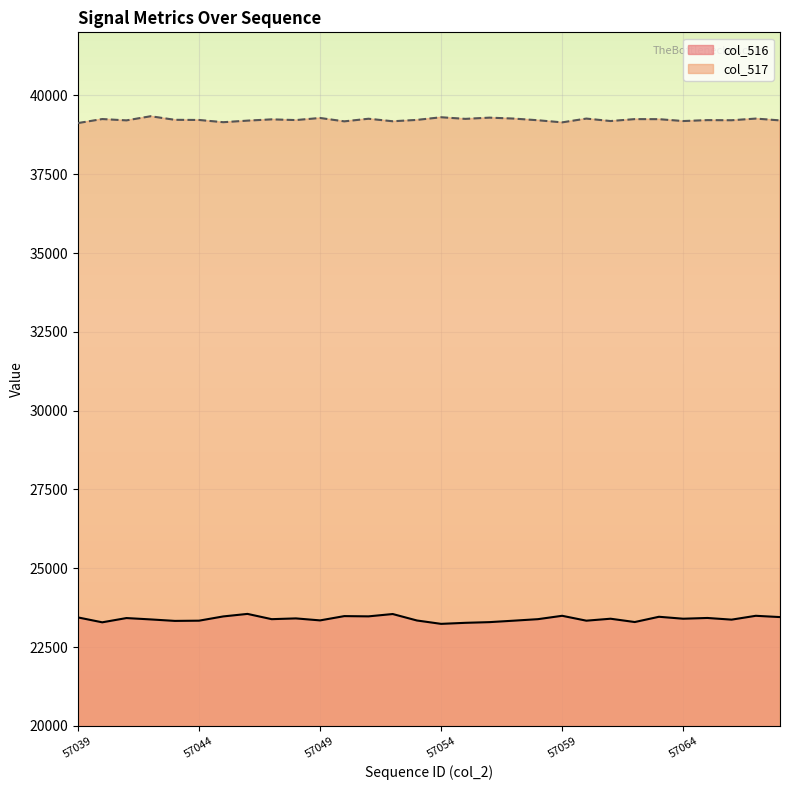

What is the sum of all col_517 values?

1176782